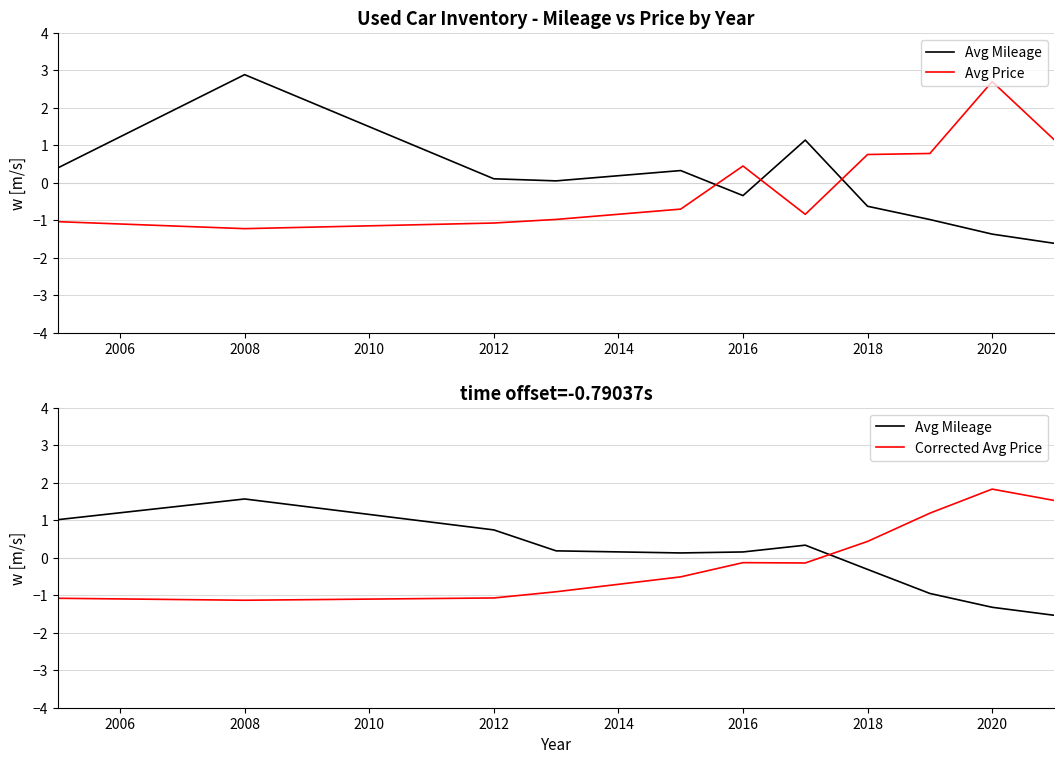

At which label does Corrected Avg Price first exceed 0?

2018